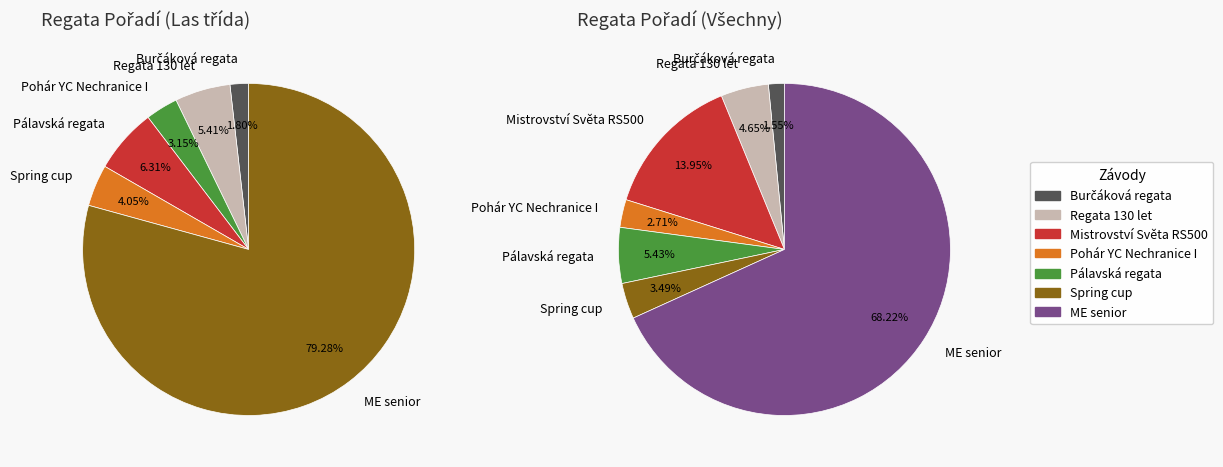

What portion of the pie excludes Regata 130 let?

95.3%